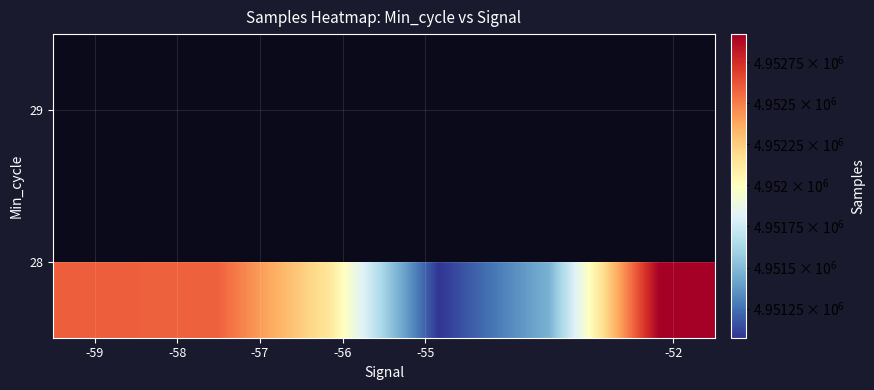

What is the highest value of the 28 series?

4952918.0